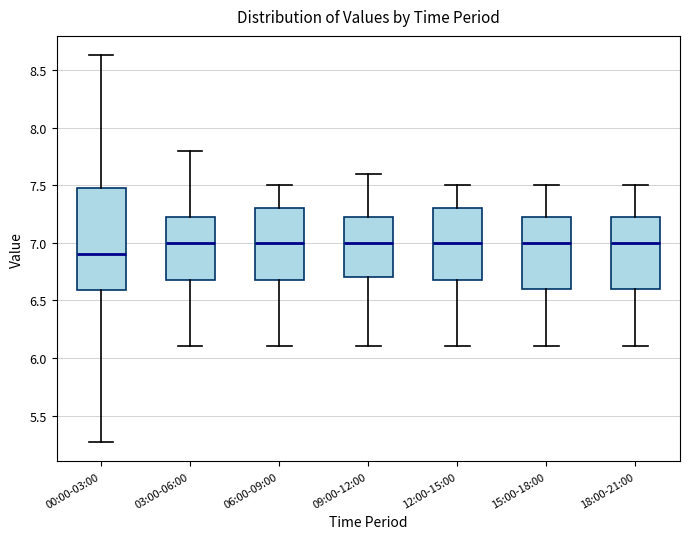

Reading left to right, transcribe this box plot: for each box, give where its median line is, the range the box spans, and where its two whiskers end, as read against the y-axis. The values are not printed on the chart, so give them approximately, as read against the axis.

00:00-03:00: median 6.90, box 6.60 to 7.50, whiskers 5.25 to 8.65
03:00-06:00: median 7.00, box 6.70 to 7.25, whiskers 6.10 to 7.80
06:00-09:00: median 7.00, box 6.70 to 7.30, whiskers 6.10 to 7.50
09:00-12:00: median 7.00, box 6.70 to 7.25, whiskers 6.10 to 7.60
12:00-15:00: median 7.00, box 6.70 to 7.30, whiskers 6.10 to 7.50
15:00-18:00: median 7.00, box 6.60 to 7.25, whiskers 6.10 to 7.50
18:00-21:00: median 7.00, box 6.60 to 7.25, whiskers 6.10 to 7.50